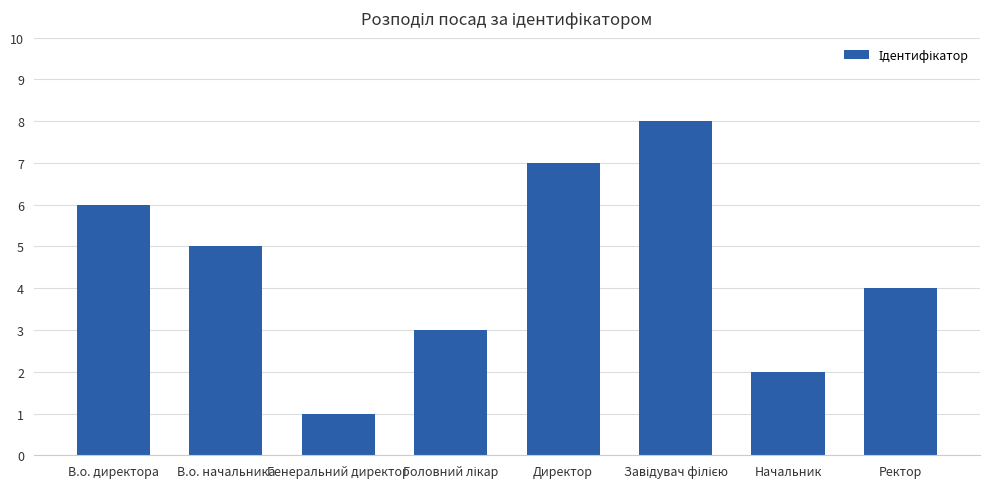

What position from the left is Директор?

5